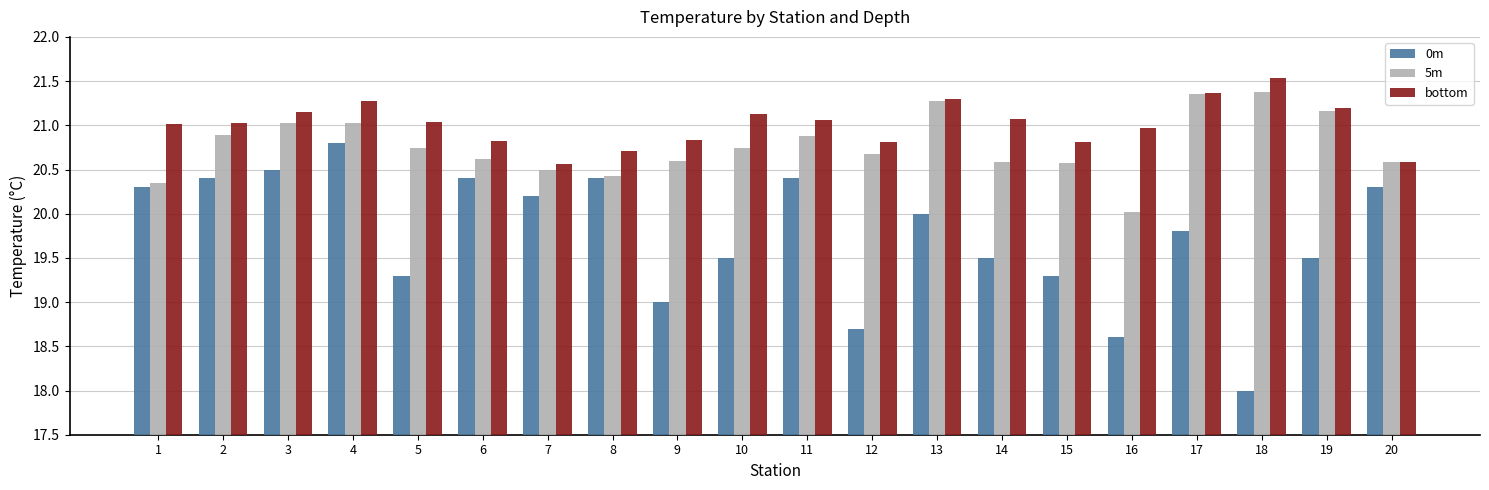

What is the sum of all 0m values?

394.9